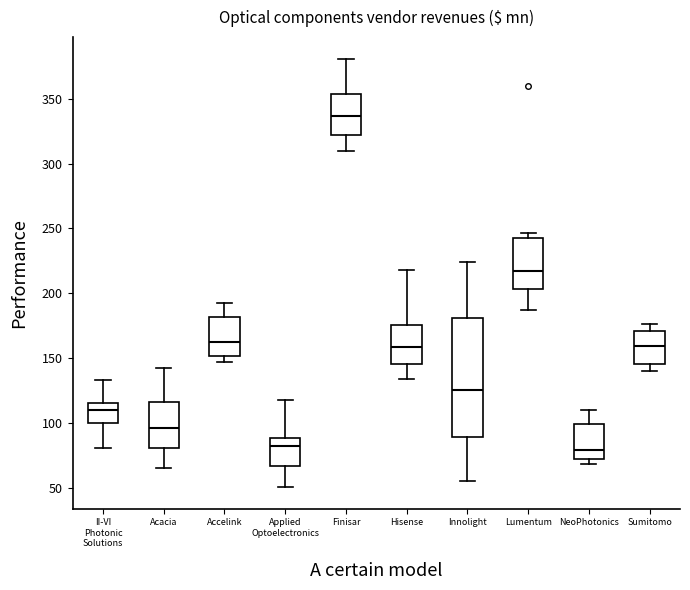

Reading left to right, transcribe this box plot: for each box, give where its median line is, the range the box spans, and where its two whiskers end, as read against the y-axis. The values are not printed on the chart, so give them approximately, as read against the axis.

II-VI Photonic Solutions: median 110, box 100 to 115, whiskers 80 to 135
Acacia: median 95, box 80 to 115, whiskers 65 to 140
Accelink: median 160, box 150 to 180, whiskers 145 to 195
Applied Optoelectronics: median 80, box 65 to 90, whiskers 50 to 115
Finisar: median 335, box 320 to 355, whiskers 310 to 380
Hisense: median 160, box 145 to 175, whiskers 135 to 220
Innolight: median 125, box 90 to 180, whiskers 55 to 225
Lumentum: median 215, box 205 to 245, whiskers 185 to 245 (just above the box's upper edge)
NeoPhotonics: median 80, box 70 to 100, whiskers 70 (just below the box's lower edge) to 110
Sumitomo: median 160, box 145 to 170, whiskers 140 to 175